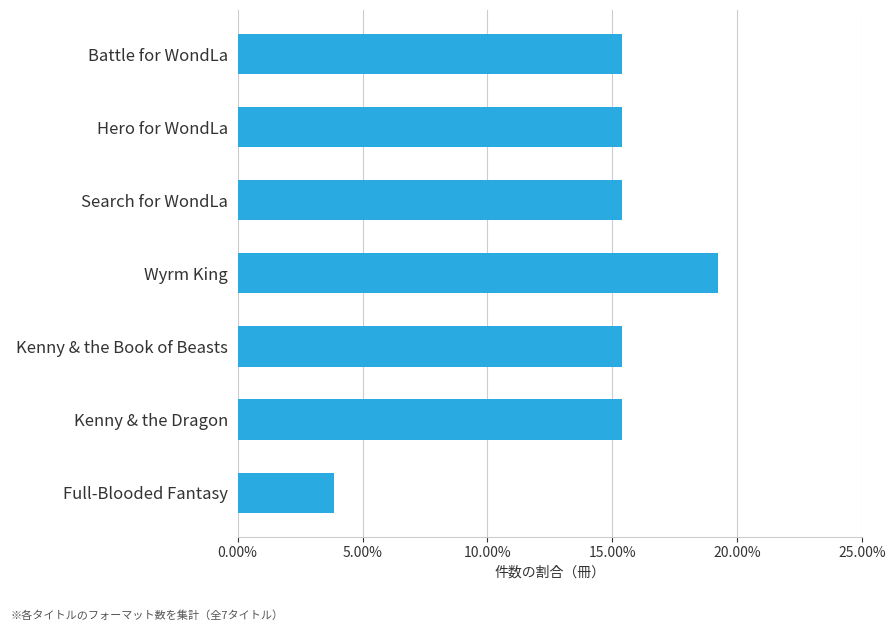

Is it true that the value at Kenny & the Dragon is 15.4?

True